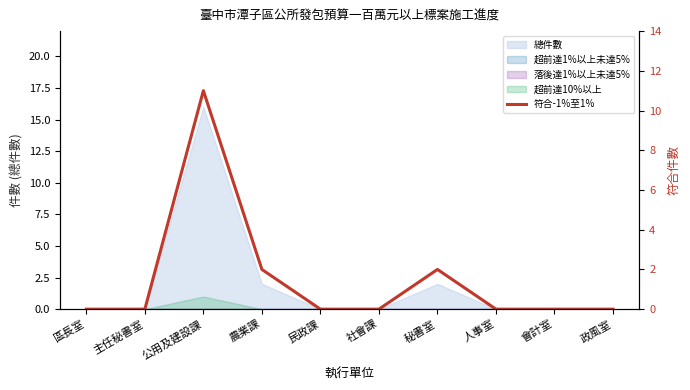

The value at 政風室 is 0. True or false?

True